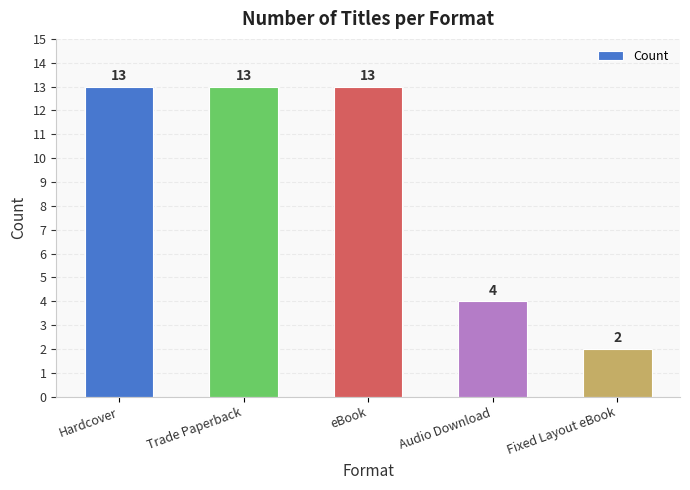

What is the value of the 1st bar from the left?

13